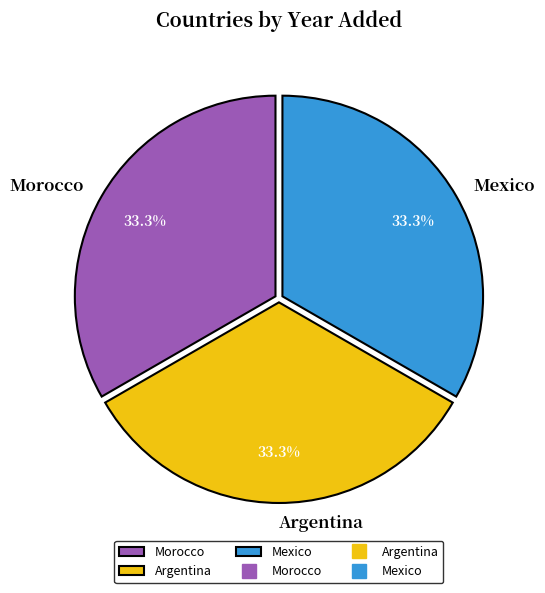

Is there a majority slice in this chart?

No